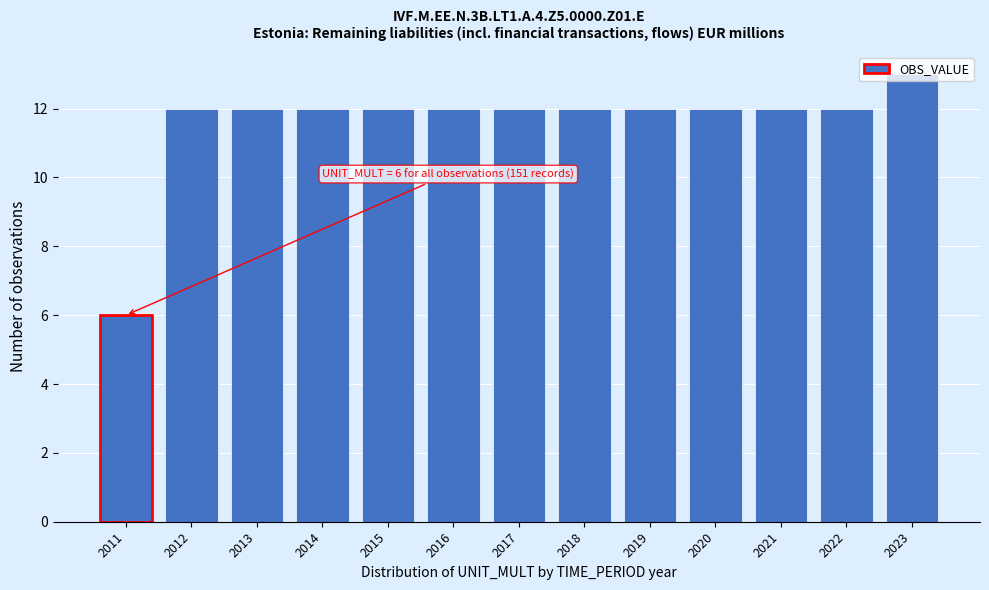

Read the value at 2021.

12